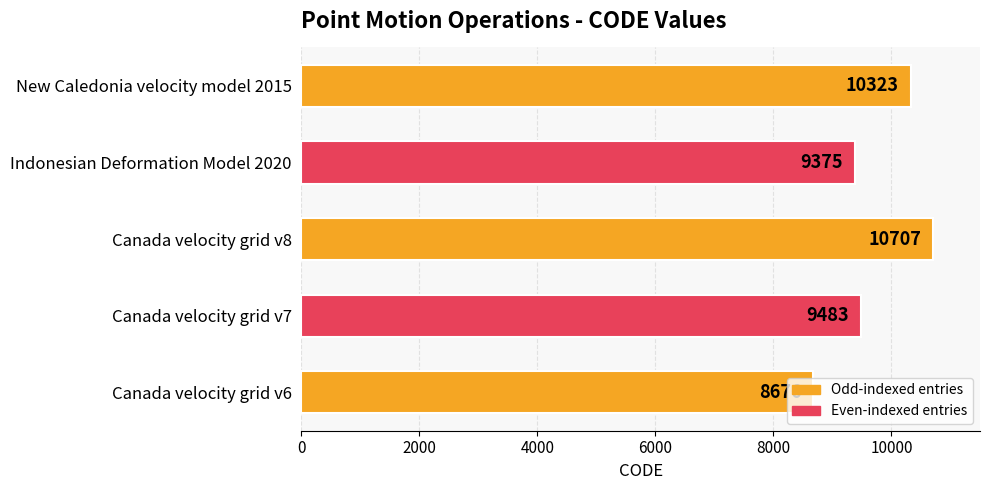

Between Canada velocity grid v7 and Indonesian Deformation Model 2020, which is larger?

Canada velocity grid v7